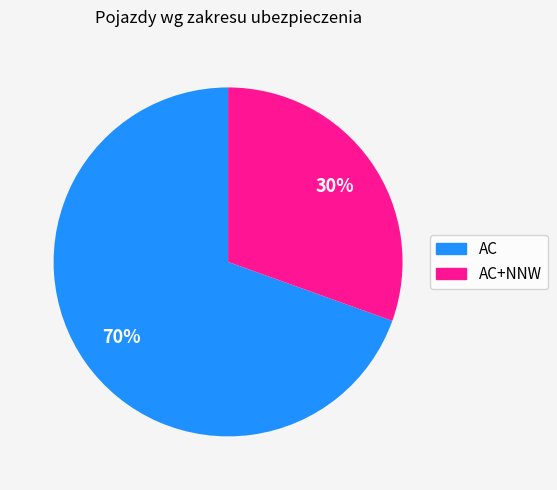

What is the smallest slice in the pie chart?

AC+NNW